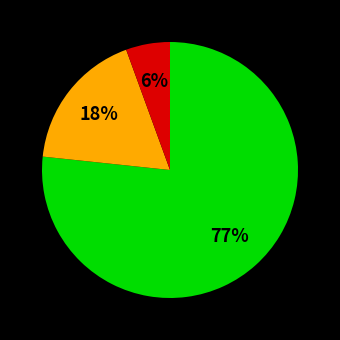

To the nearest percent, what is the average slice percentage?

33%